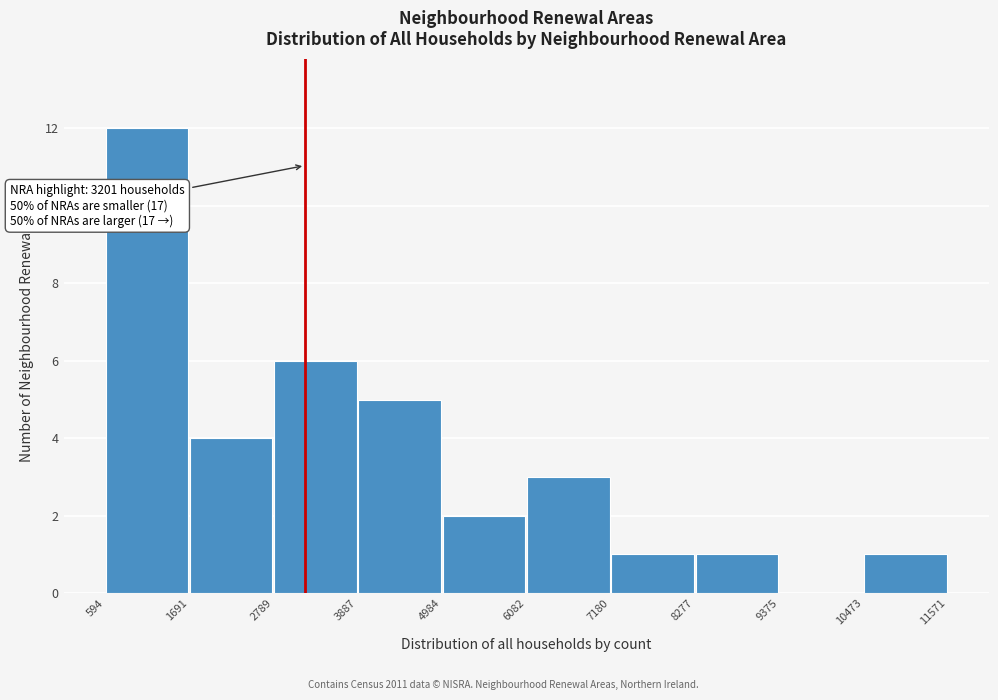

Over which range of the x-axis is the bar tallest?

594 to 1691